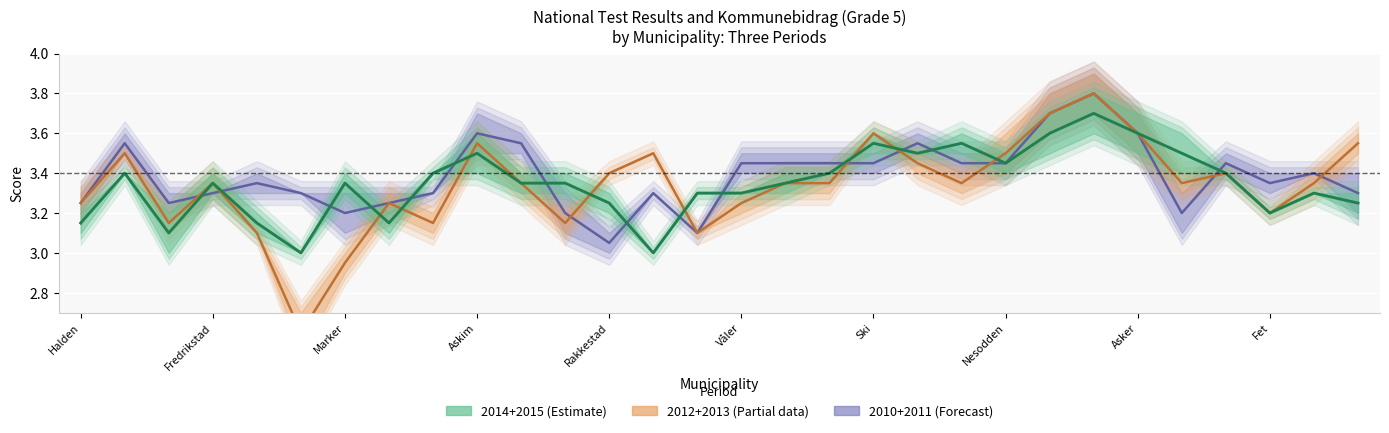

Between Asker and Aurskog-Høland, which is larger?

Asker